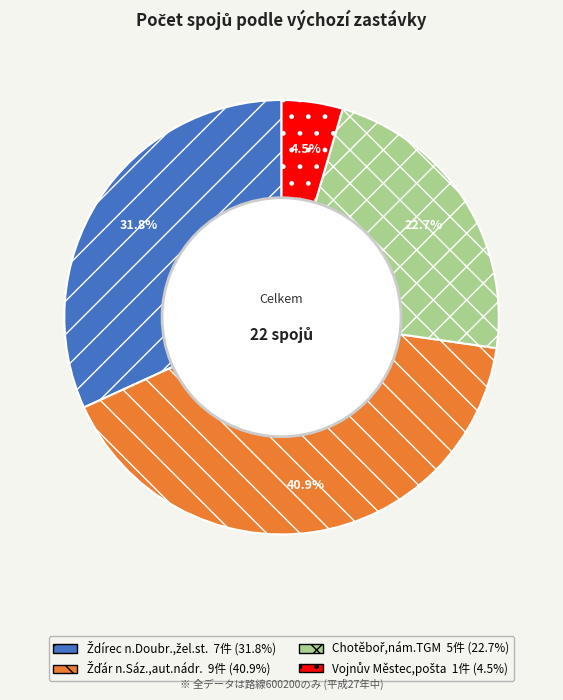

To the nearest percent, what is the average slice percentage?

25%